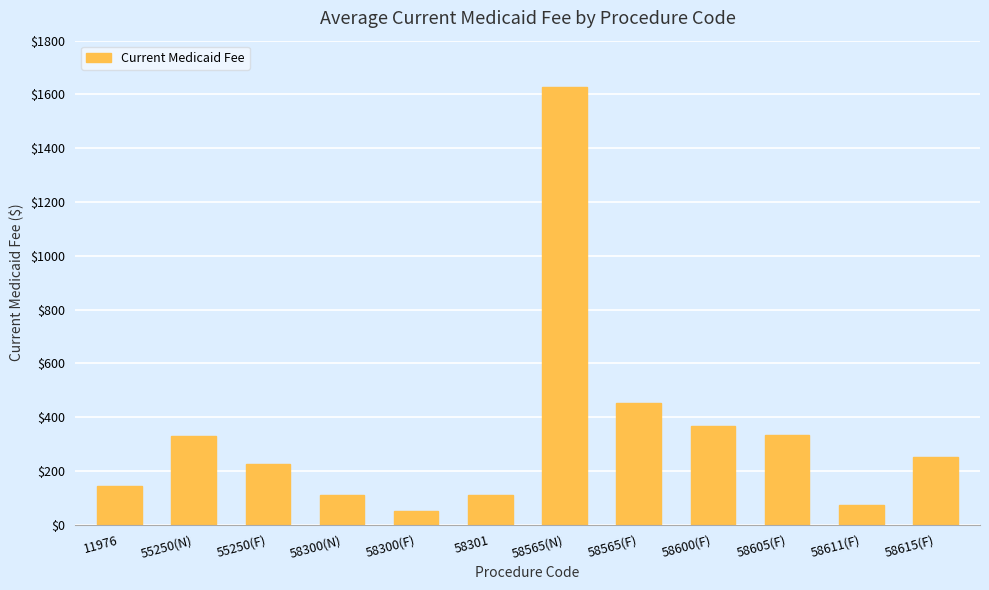

The chart shows a value of 251.2 at 58615(F). True or false?

True